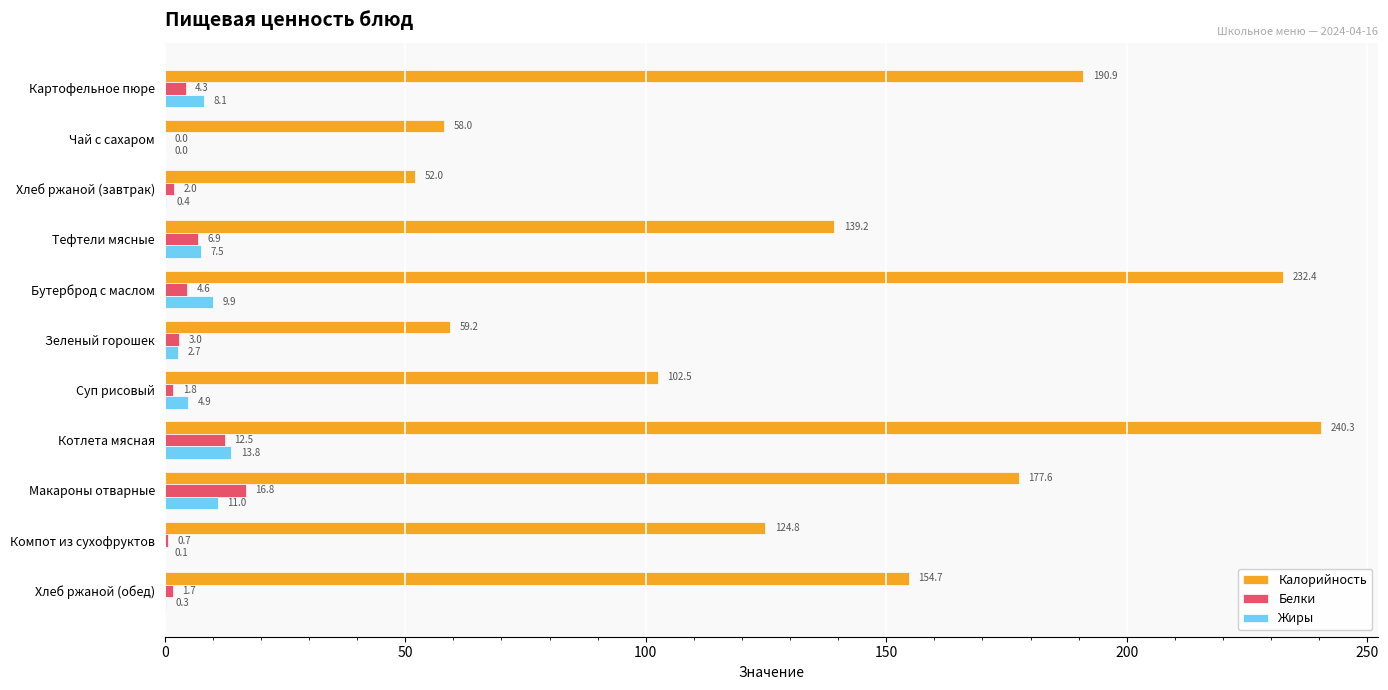

True or false: Калорийность has a value of 124.8 at Компот из сухофруктов.

True